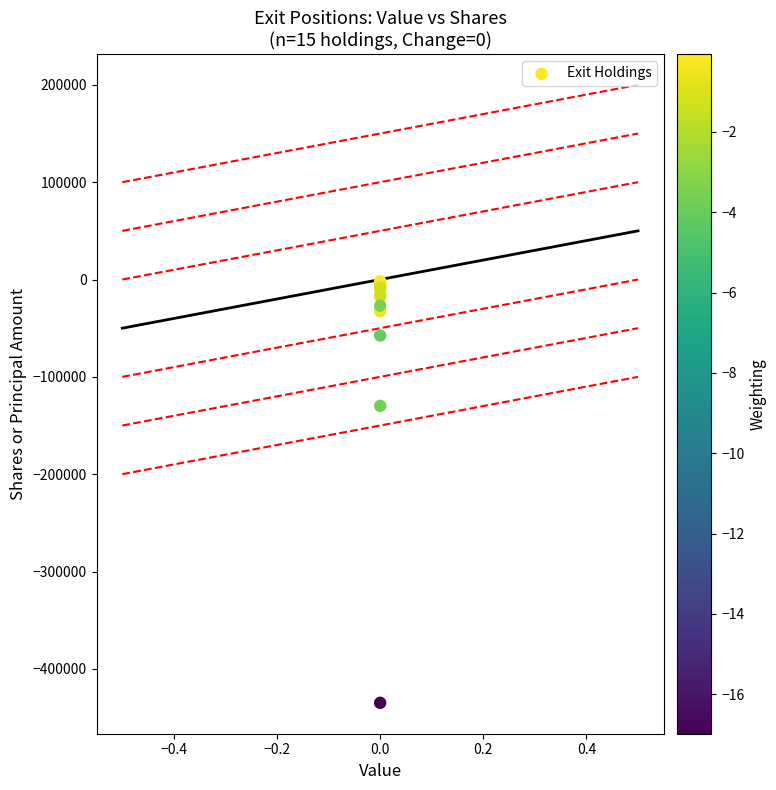

What Y value in the scatter plot is closest to -218457?

-129864